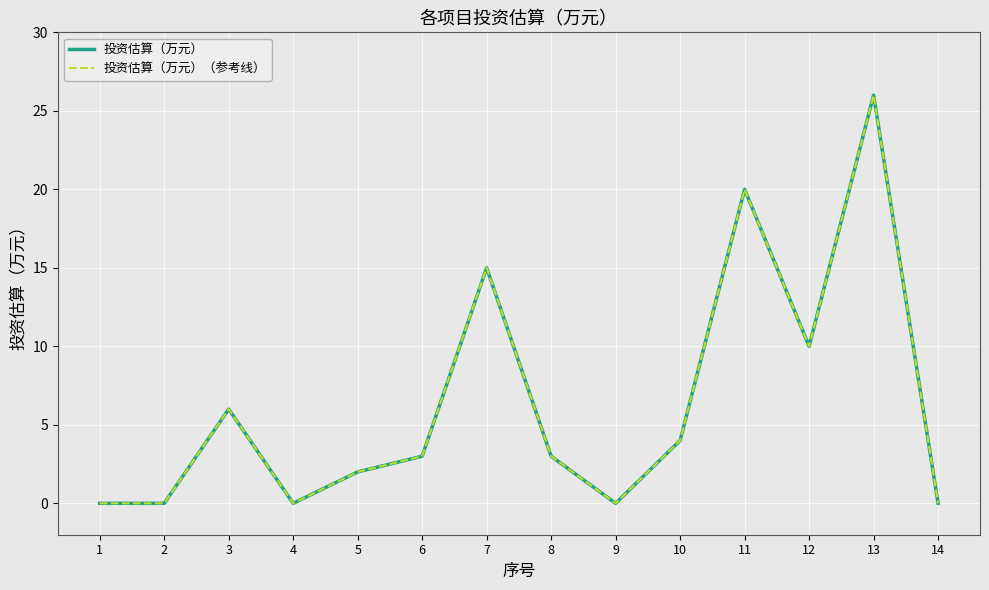

Reading left to right, transcribe all the data shown in this chart.

投资估算（万元）: 1=0	2=0	3=6	4=0	5=2	6=3	7=15	8=3	9=0	10=4	11=20	12=10	13=26	14=0
投资估算（万元）（参考线）: 1=0	2=0	3=6	4=0	5=2	6=3	7=15	8=3	9=0	10=4	11=20	12=10	13=26	14=0